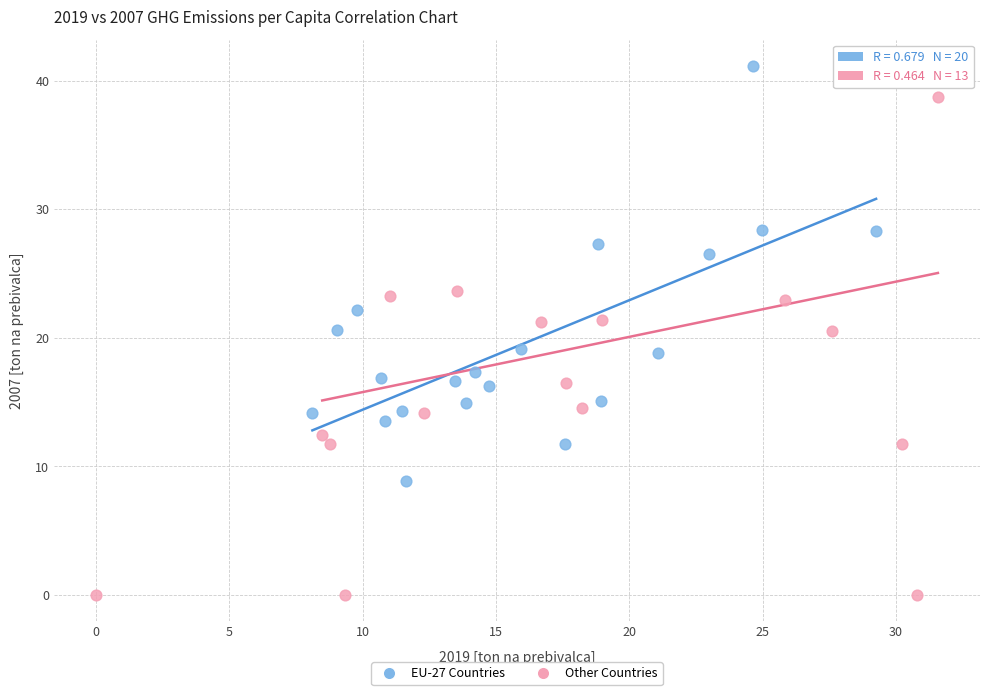

Which series contains the lowest Y value?

Other Countries